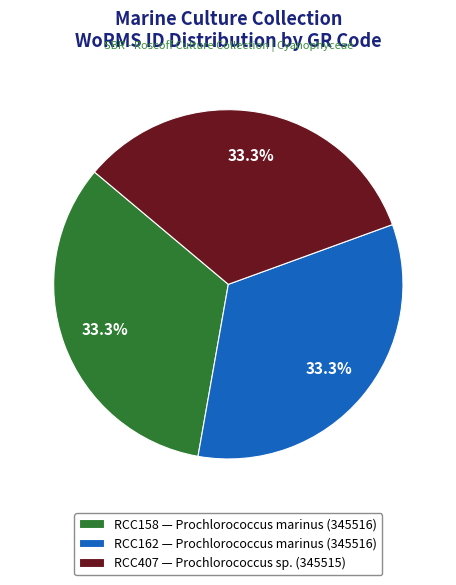

How many slices are in this pie chart?

3